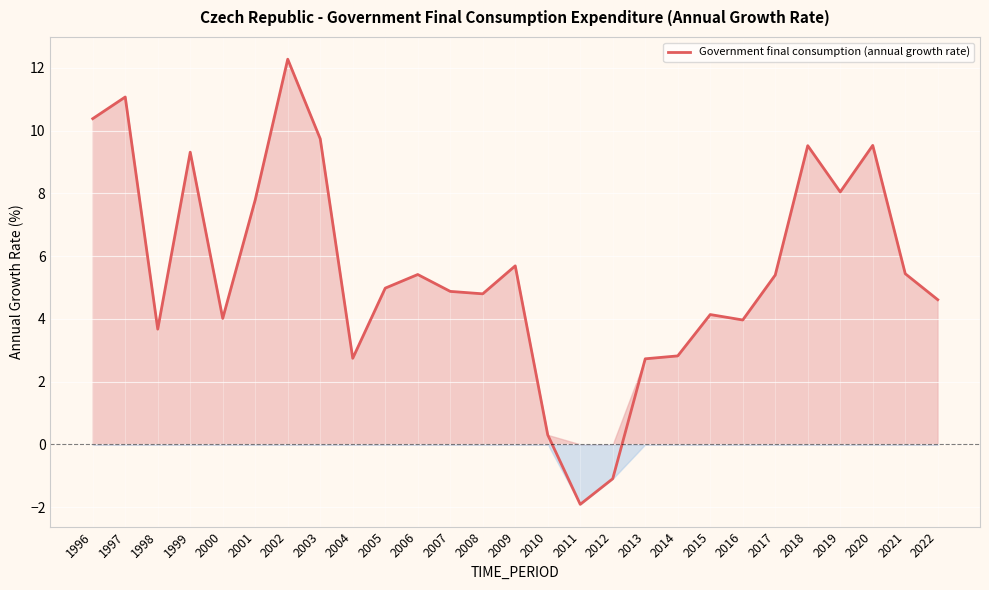

What is the sum of all values?

150.3